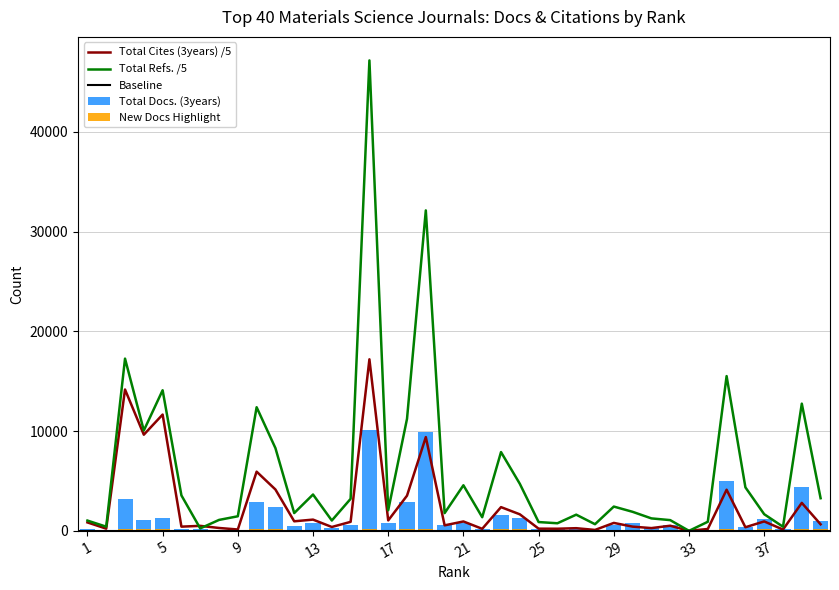

How many data points in Total Docs. (3years) are less than 595?

20